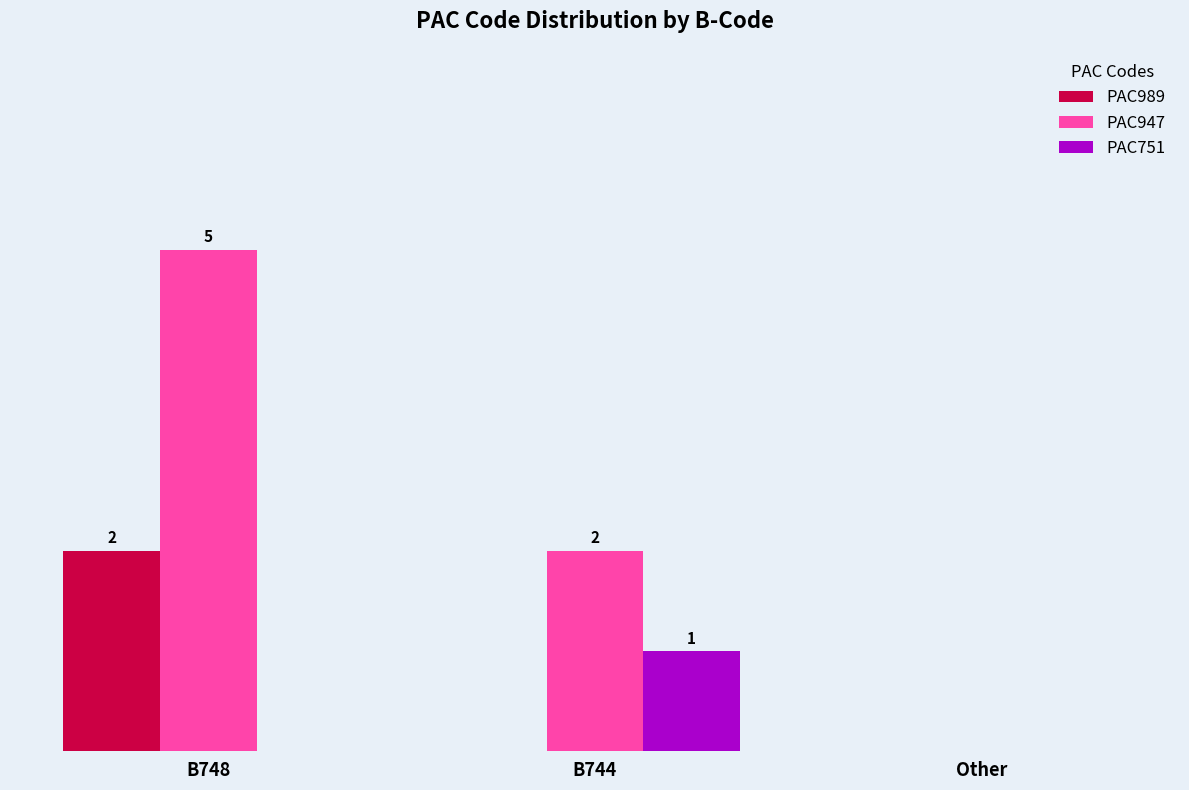

Which series has the largest total across all categories?

PAC947